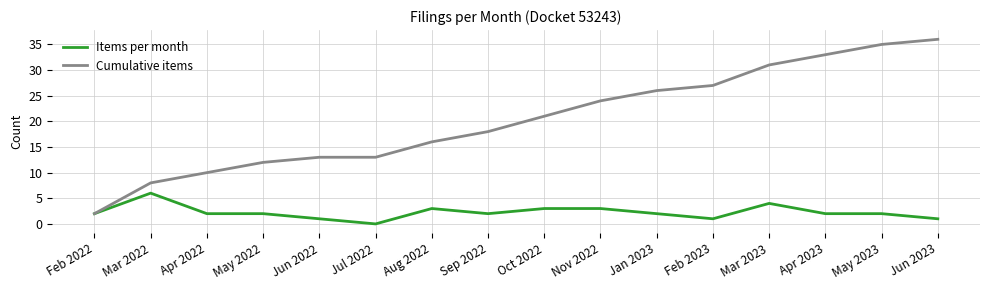

Reading left to right, what are all the values shown in this chart?

Items per month: Feb 2022=2	Mar 2022=6	Apr 2022=2	May 2022=2	Jun 2022=1	Jul 2022=0	Aug 2022=3	Sep 2022=2	Oct 2022=3	Nov 2022=3	Jan 2023=2	Feb 2023=1	Mar 2023=4	Apr 2023=2	May 2023=2	Jun 2023=1
Cumulative items: Feb 2022=2	Mar 2022=8	Apr 2022=10	May 2022=12	Jun 2022=13	Jul 2022=13	Aug 2022=16	Sep 2022=18	Oct 2022=21	Nov 2022=24	Jan 2023=26	Feb 2023=27	Mar 2023=31	Apr 2023=33	May 2023=35	Jun 2023=36